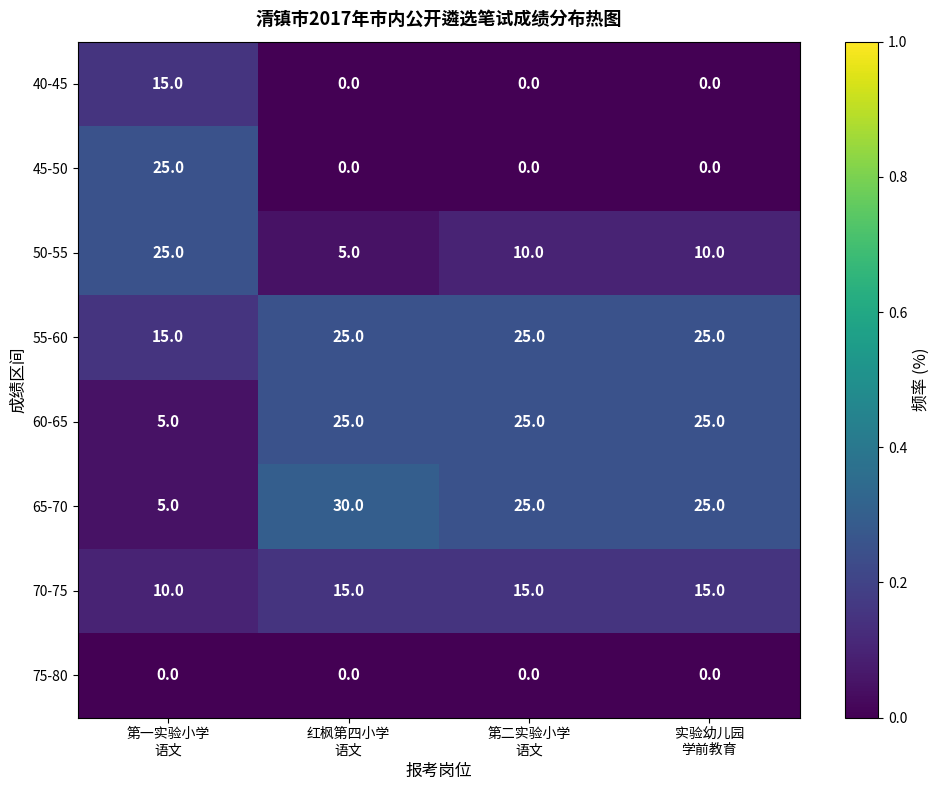

What is the maximum value for 60-65?

25